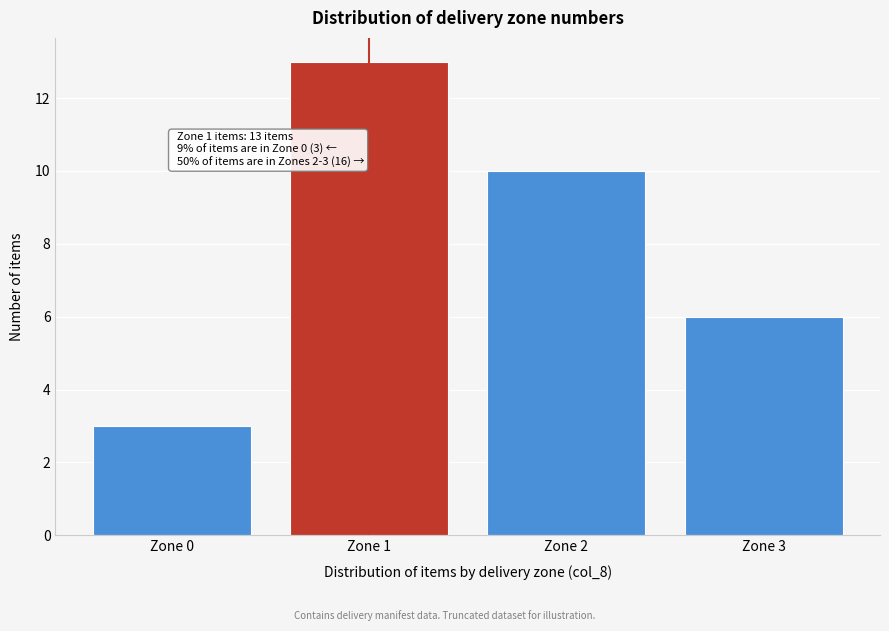

Reading left to right, transcribe all the data shown in this chart.

3	13	10	6